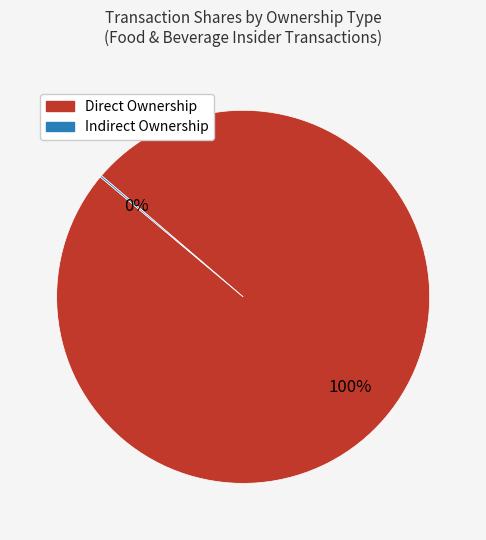

Does any single category account for the majority?

Yes